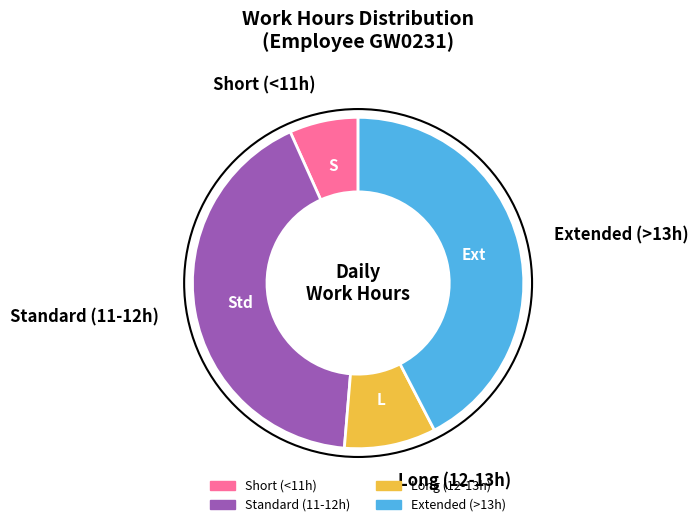

The Long (12-13h) slice represents 1% of the pie. True or false?

False